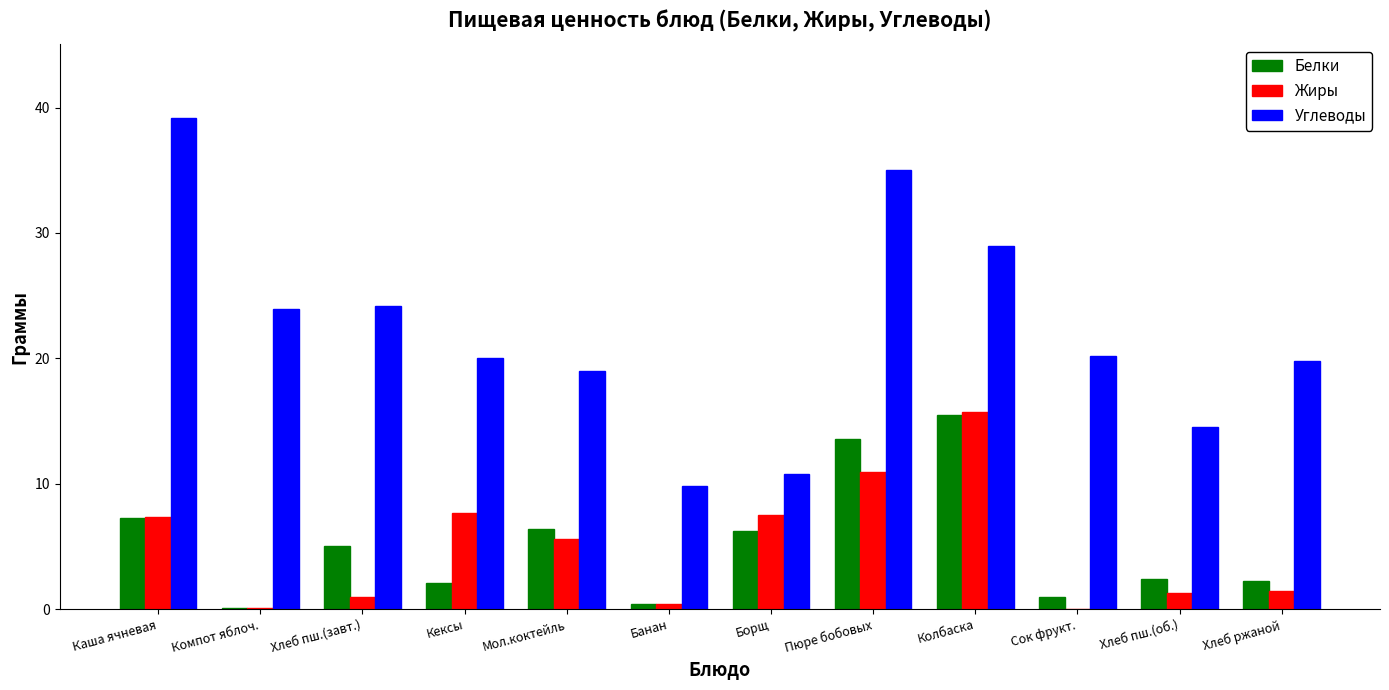

What is the approximate value of Жиры at Хлеб пш.(об.)?

1.3